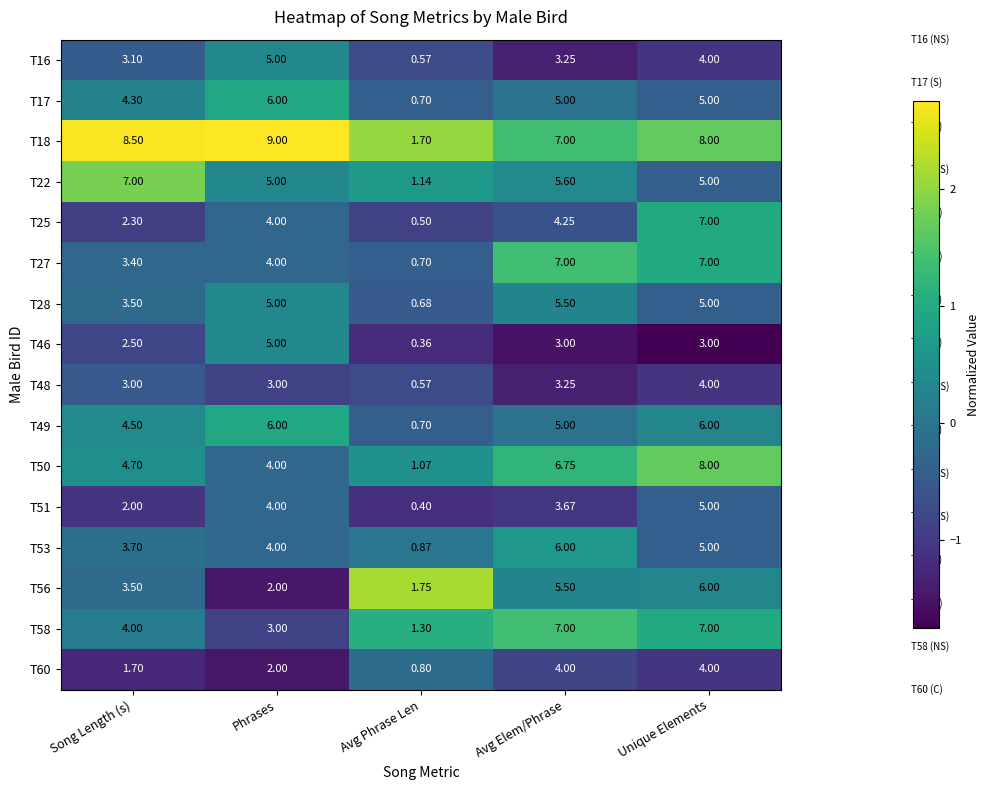

List the labels in order of T25 value, largest first.

Unique Elements, Avg Elem/Phrase, Phrases, Song Length (s), Avg Phrase Len